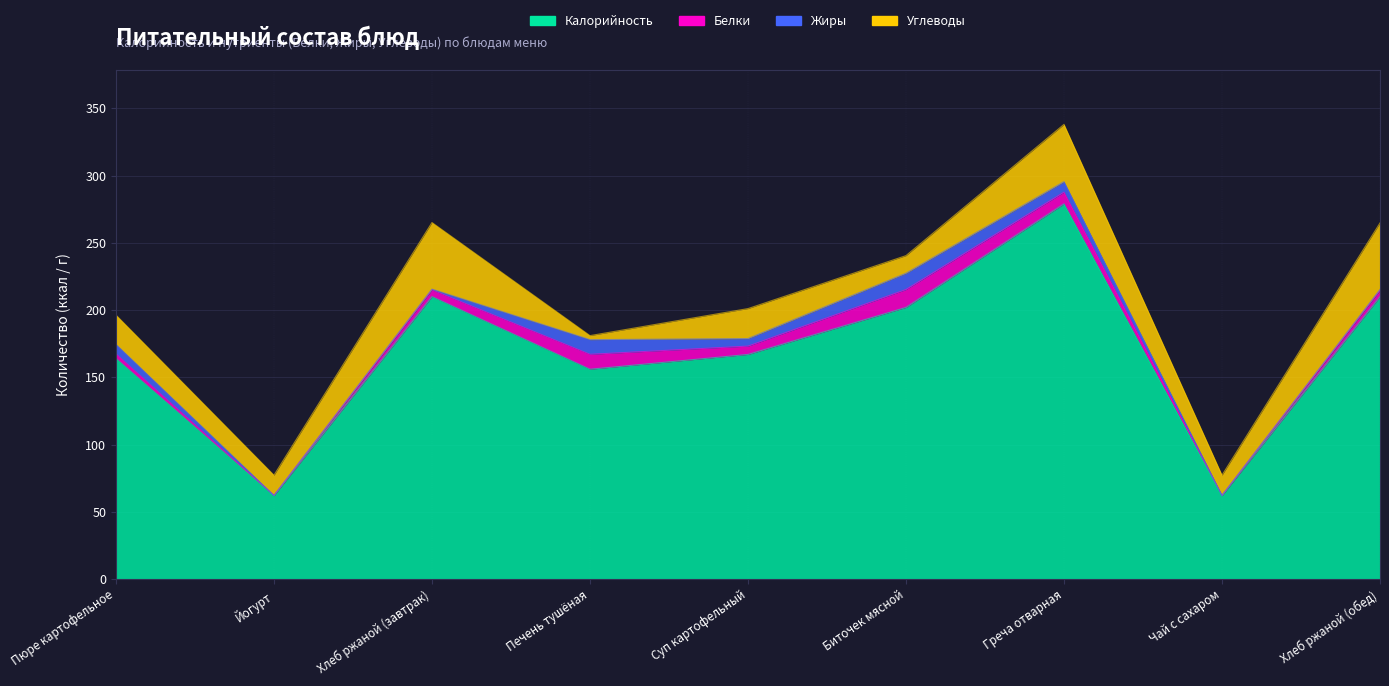

What are all the series names shown in the legend?

Калорийность, Белки, Жиры, Углеводы